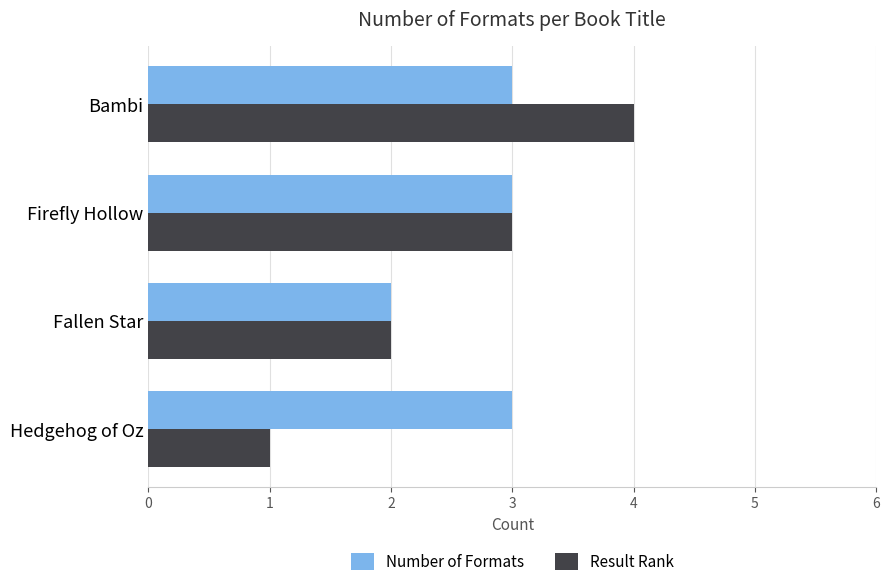

The value of Number of Formats at Firefly Hollow is 3. True or false?

True